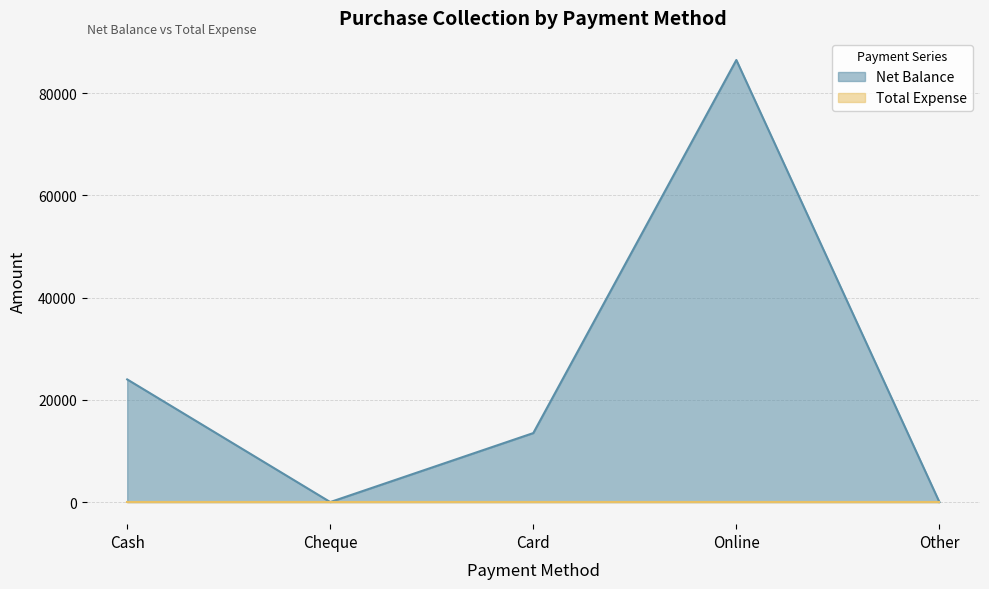

Rank the categories by value from highest to lowest.

Online, Cash, Card, Cheque, Other